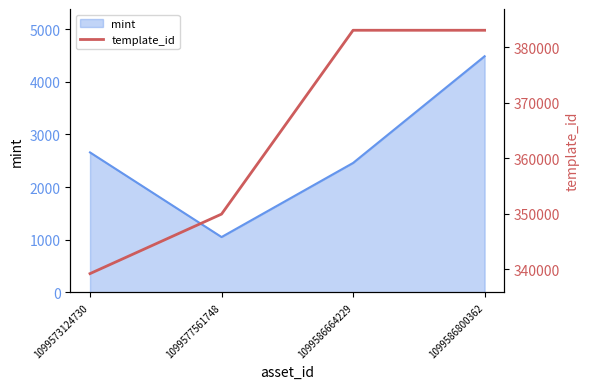

At which category does mint reach its first local valley?

1099577561748